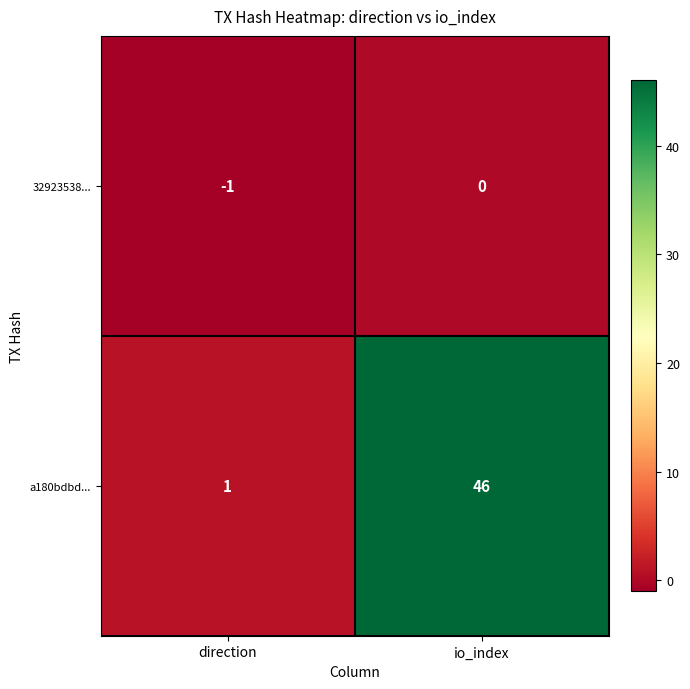

At which label is a180bdbd... closest to 23?

direction